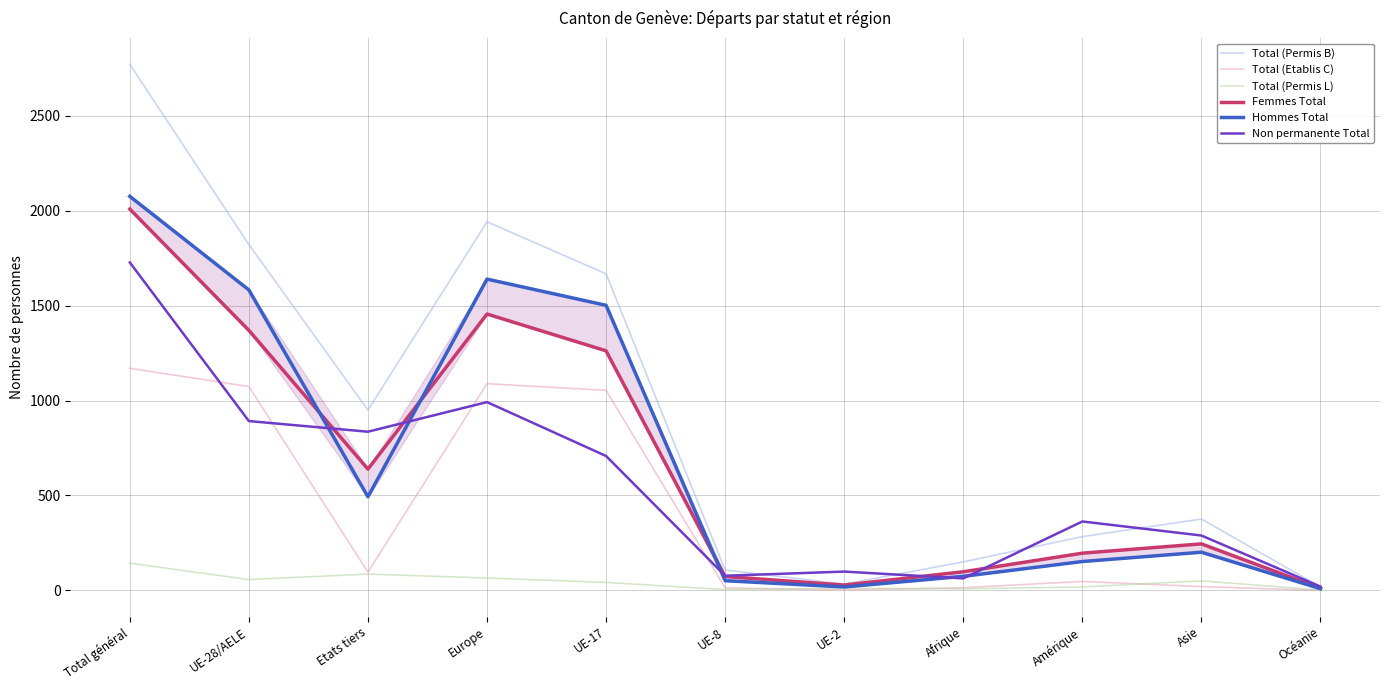

What are all the series names shown in the legend?

Total (Permis B), Total (Etablis C), Total (Permis L), Femmes Total, Hommes Total, Non permanente Total